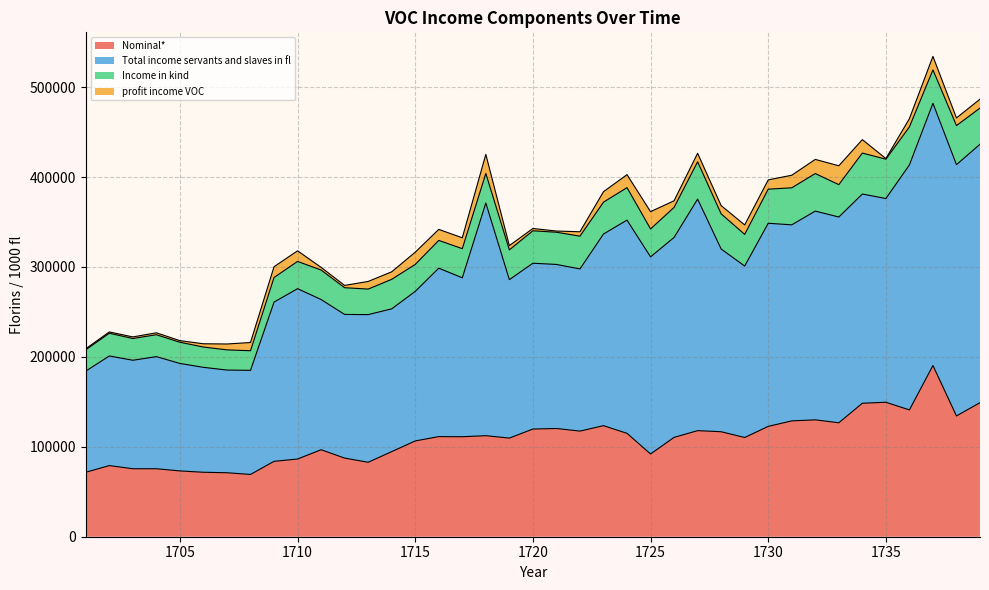

What is the maximum value for Nominal*?

190380